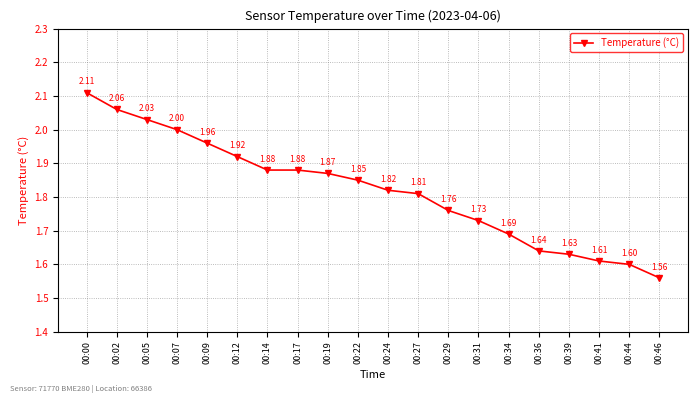

Is it true that the value at 00:41 is 1.6?

True